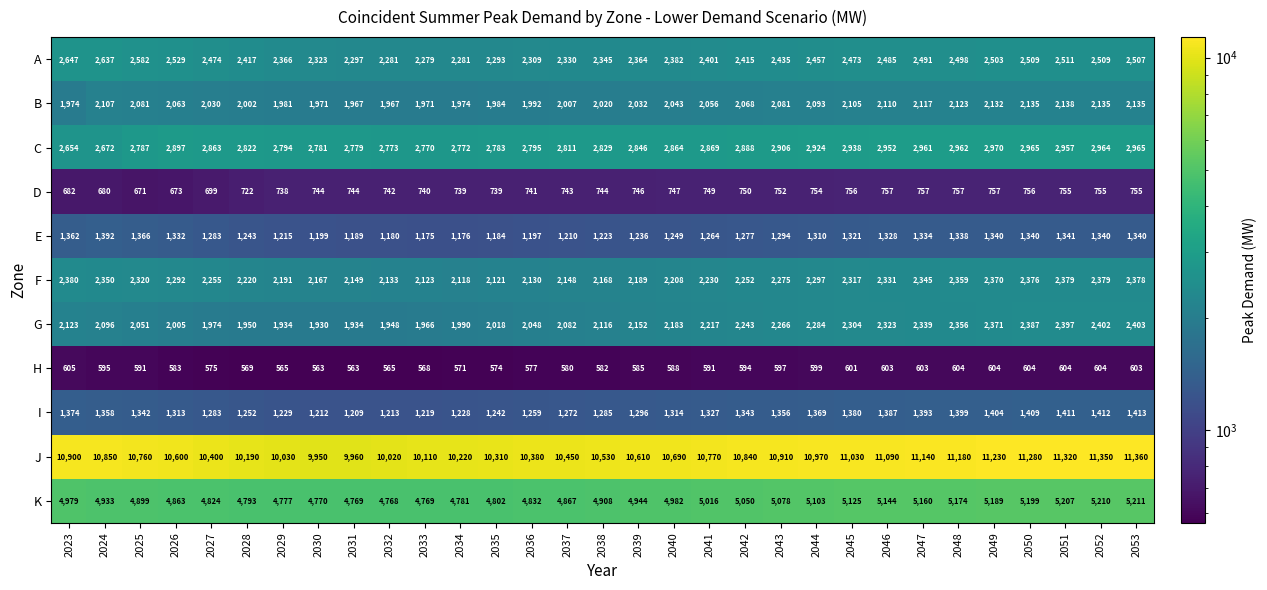

What is the smallest value displayed?

563